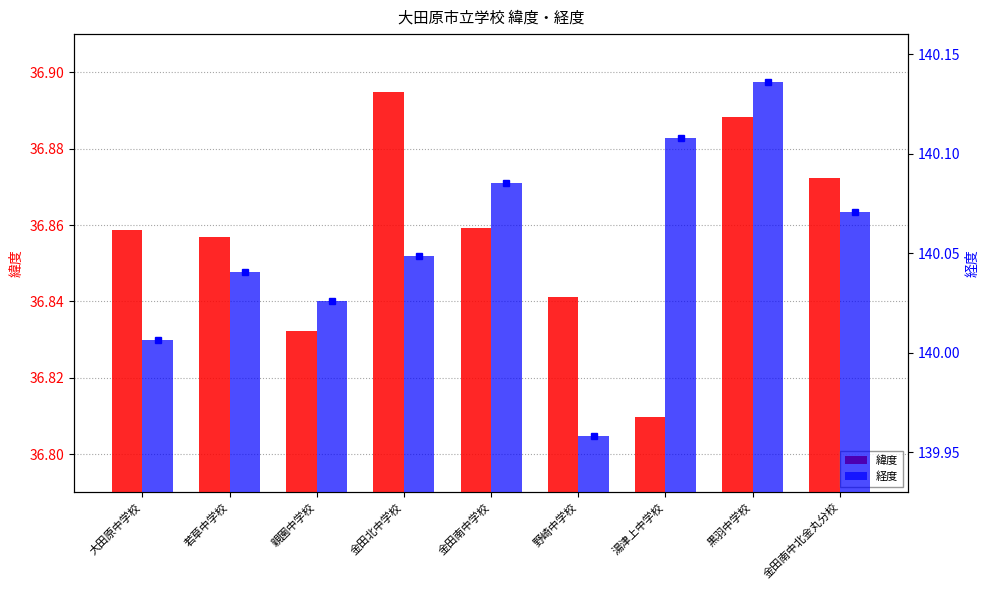

What is the average value of the 緯度 series?

36.9